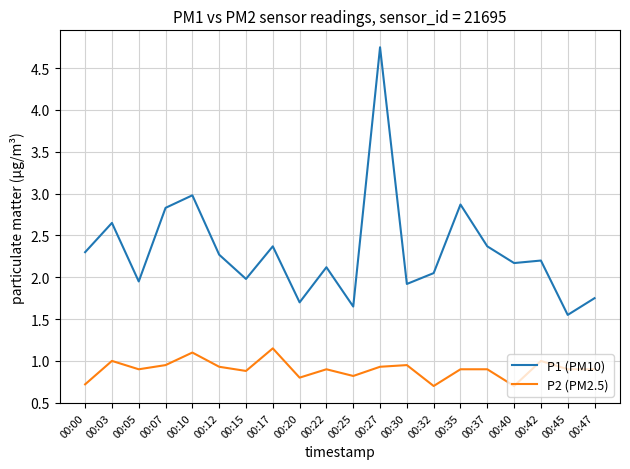

What is the sum of all P2 (PM2.5) values?

18.0